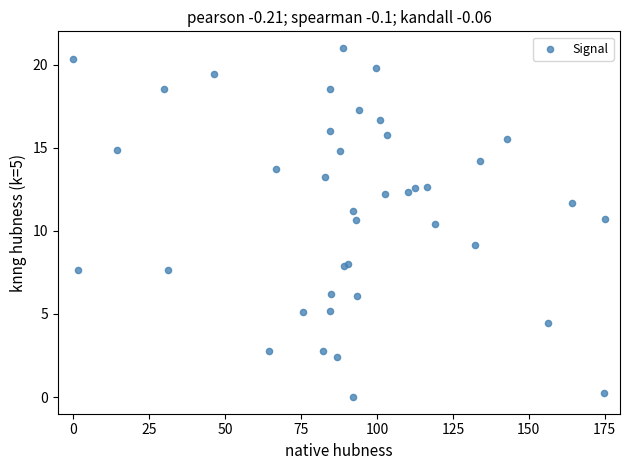

What Y value in the scatter plot is closest to 10?

10.4